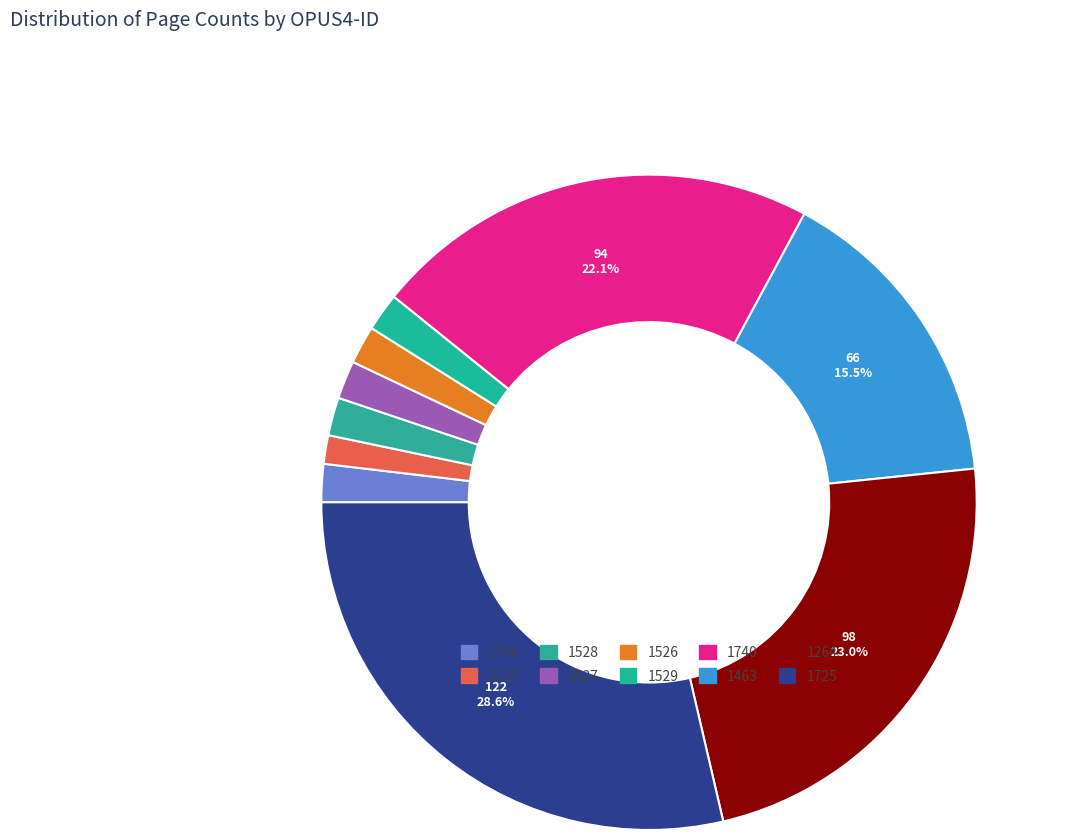

How many segments does this pie chart have?

10